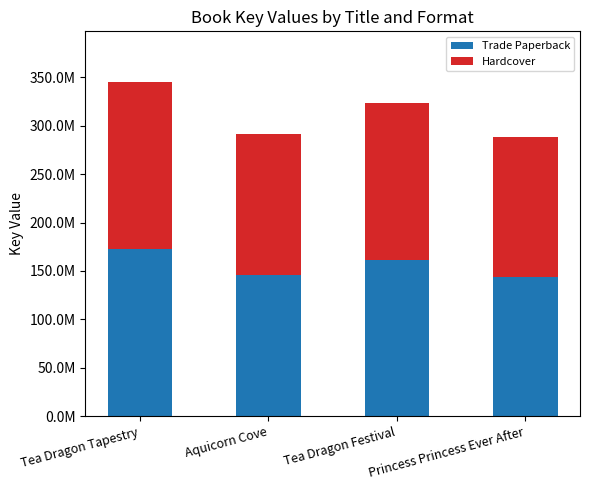

Are the bars horizontal?

No